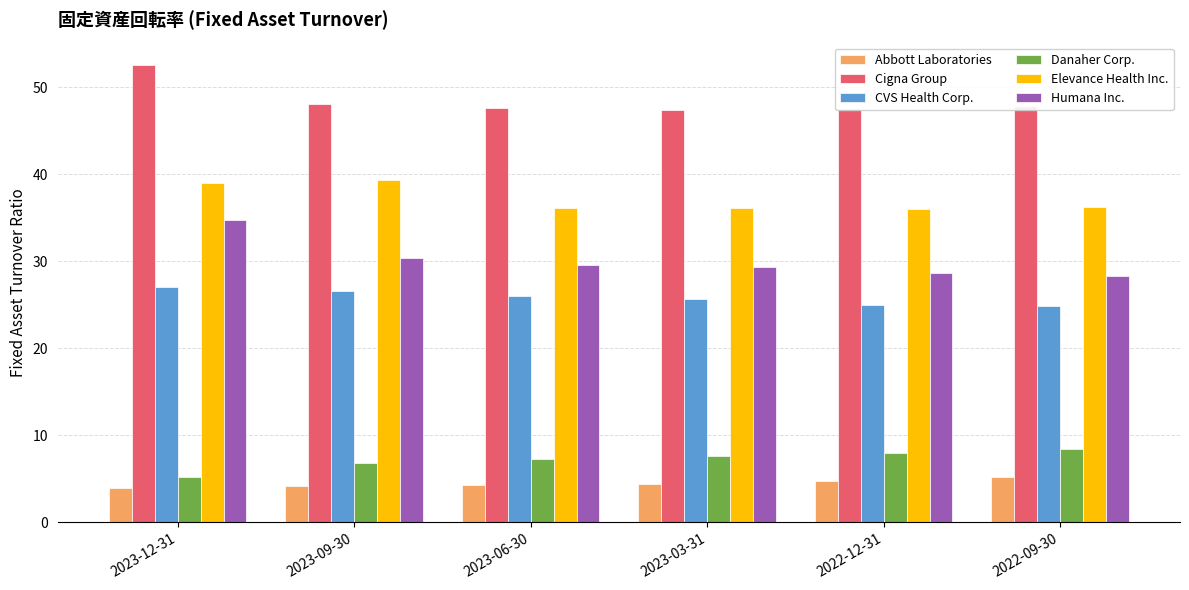

What is the spread (max minus min) of values at 2022-09-30?

42.7